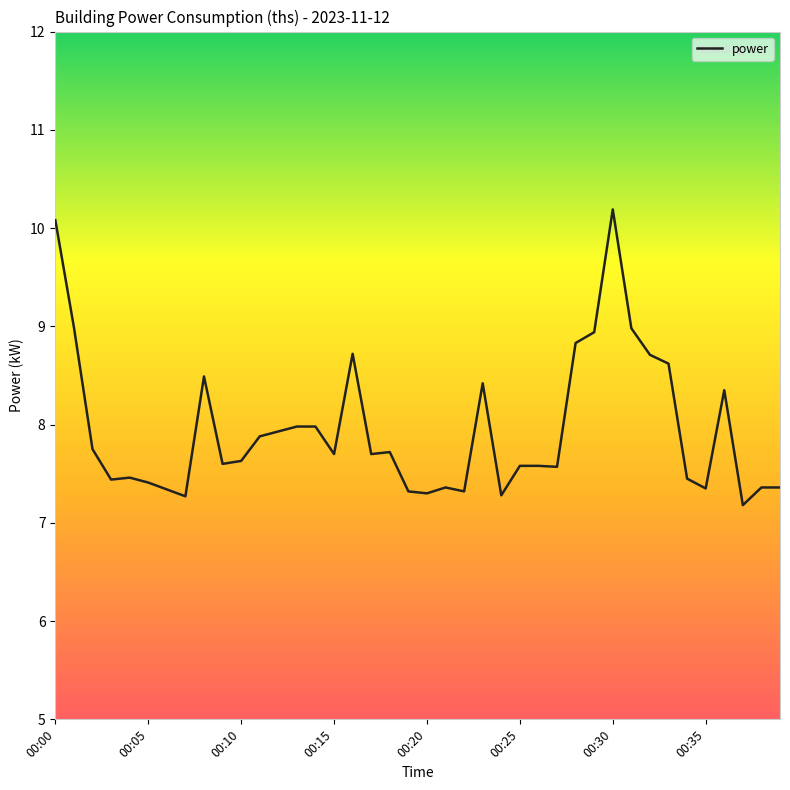

What is the maximum value shown in the chart?

10.2